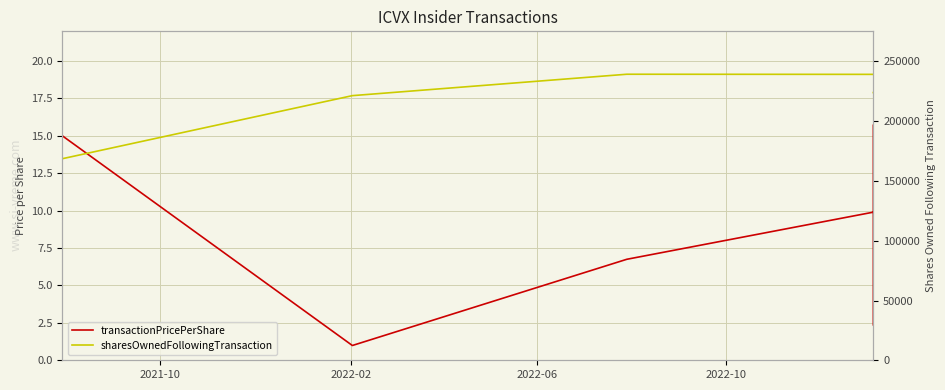

Reading right to left, what are all the values shown in this chart?

transactionPricePerShare: 15.7	2.3	15.5	8.9	10.7	6.8	1.0	15.0
sharesOwnedFollowingTransaction: 223980.0	223980.0	223980.0	235864.0	239187.0	239314.0	221408.0	168656.0